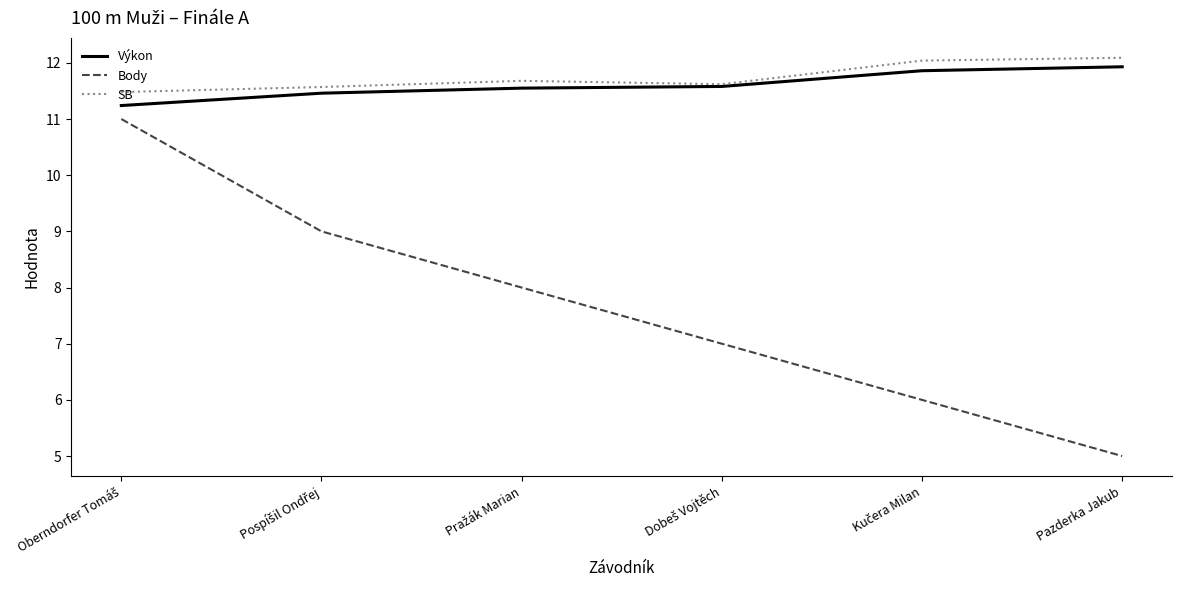

Which category has the lowest value across all series?

Pazderka Jakub